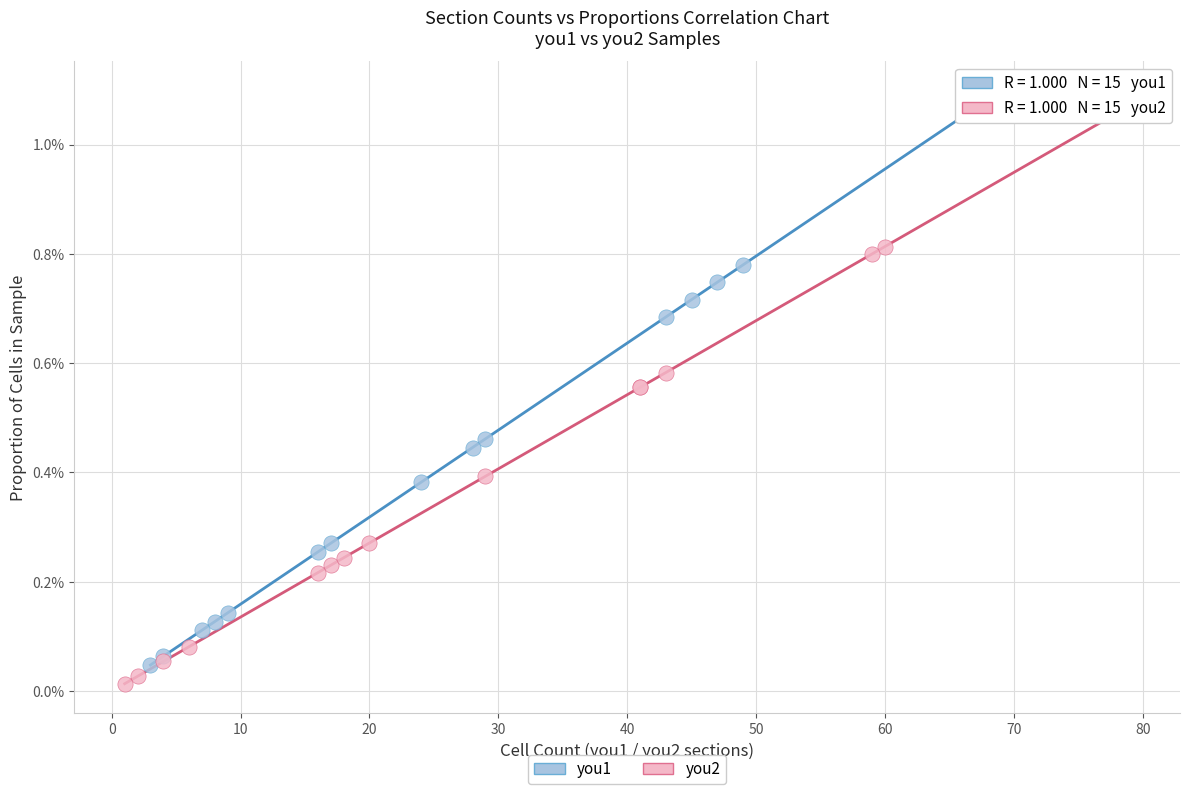

Which series reaches the minimum Y coordinate?

you2